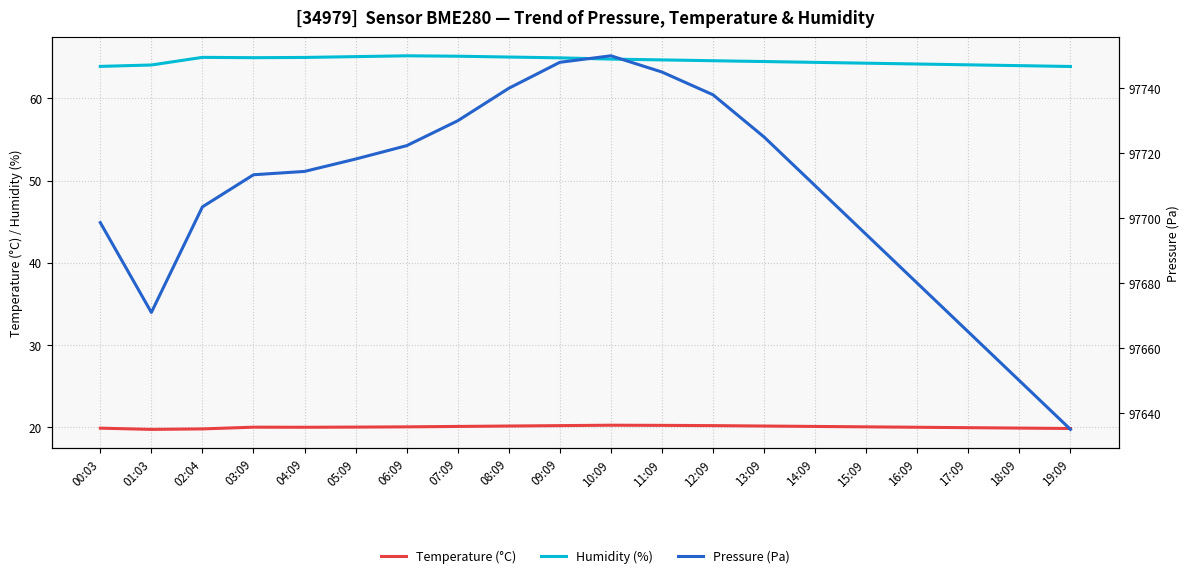

At which category does Temperature (°C) reach its first local peak?

03:09